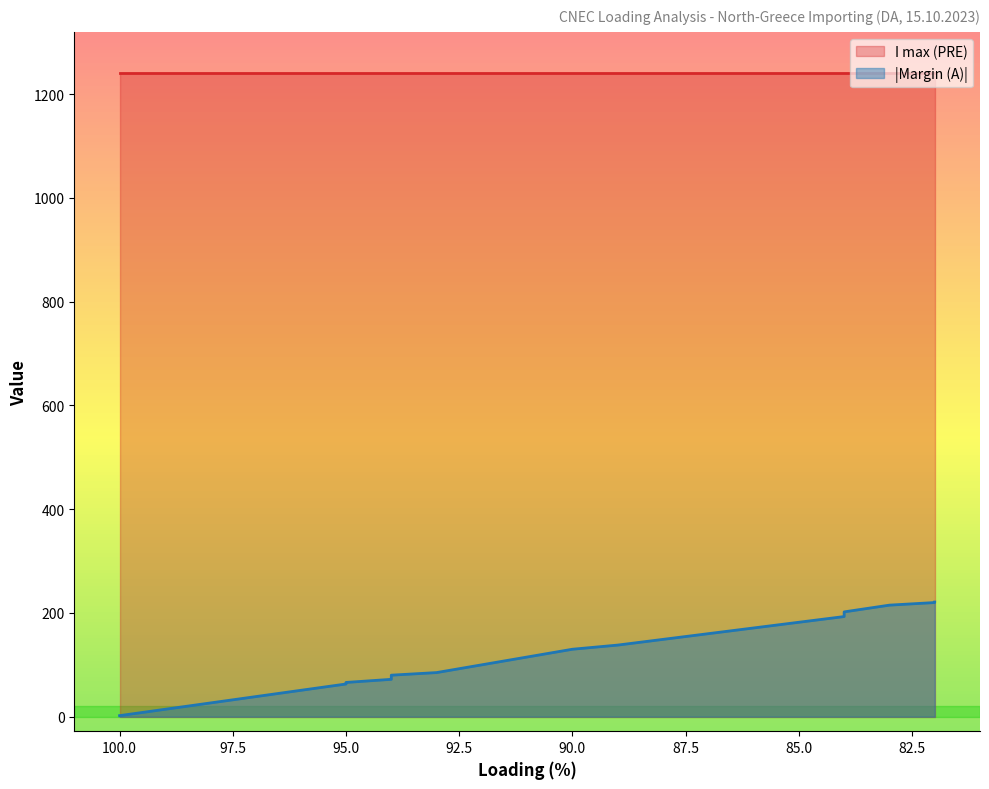

Reading left to right, extract all data points from this chart.

100.0=2	95.0=63	95.0=66	94.0=72	94.0=80	93.0=85	90.0=130	89.0=138	88.0=149	85.0=182	84.0=193	84.0=202	83.0=215	82.0=220	82.0=221